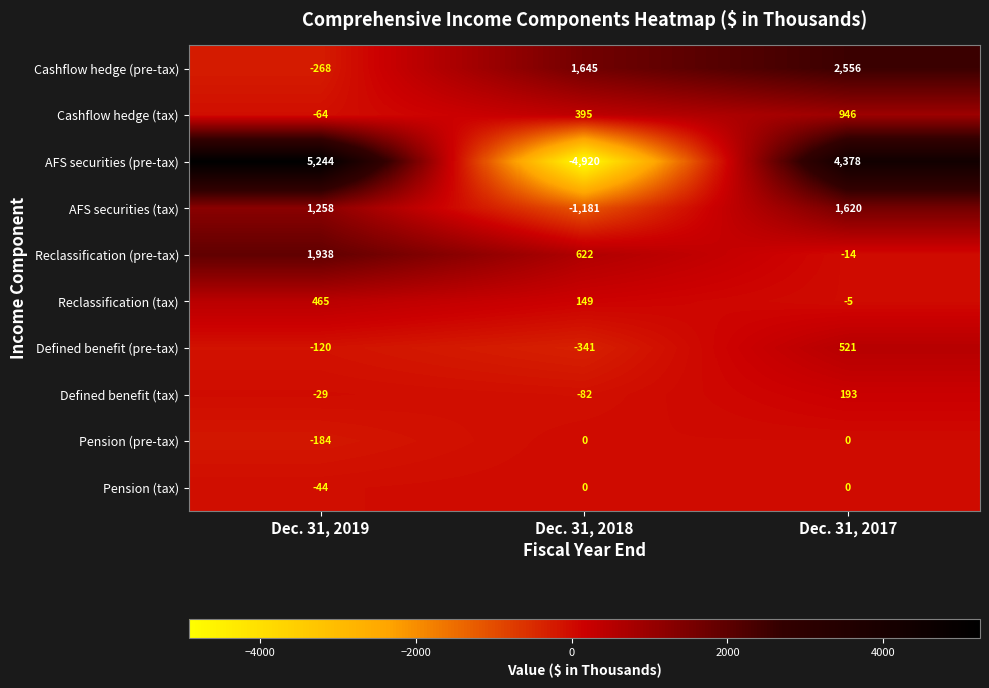

Count the Pension (tax) values in the range -44 to 0.

3